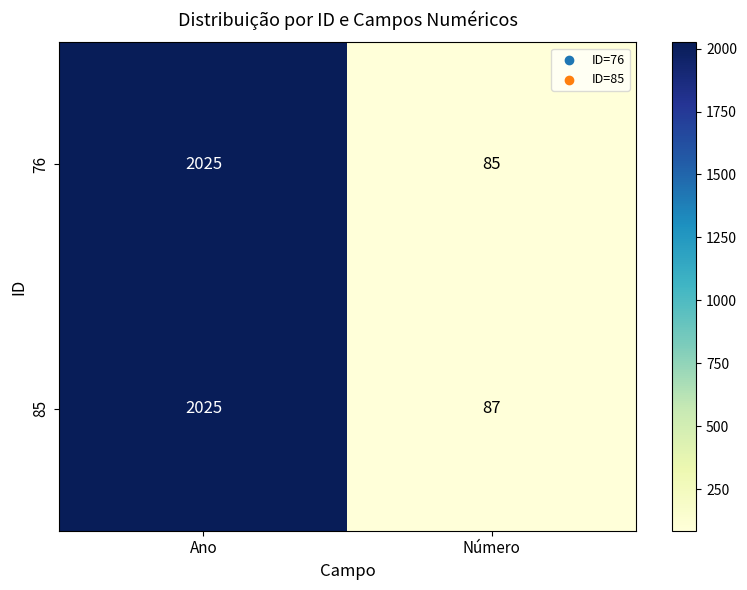

What is the difference between the maximum and minimum values in the 76 series?

1940